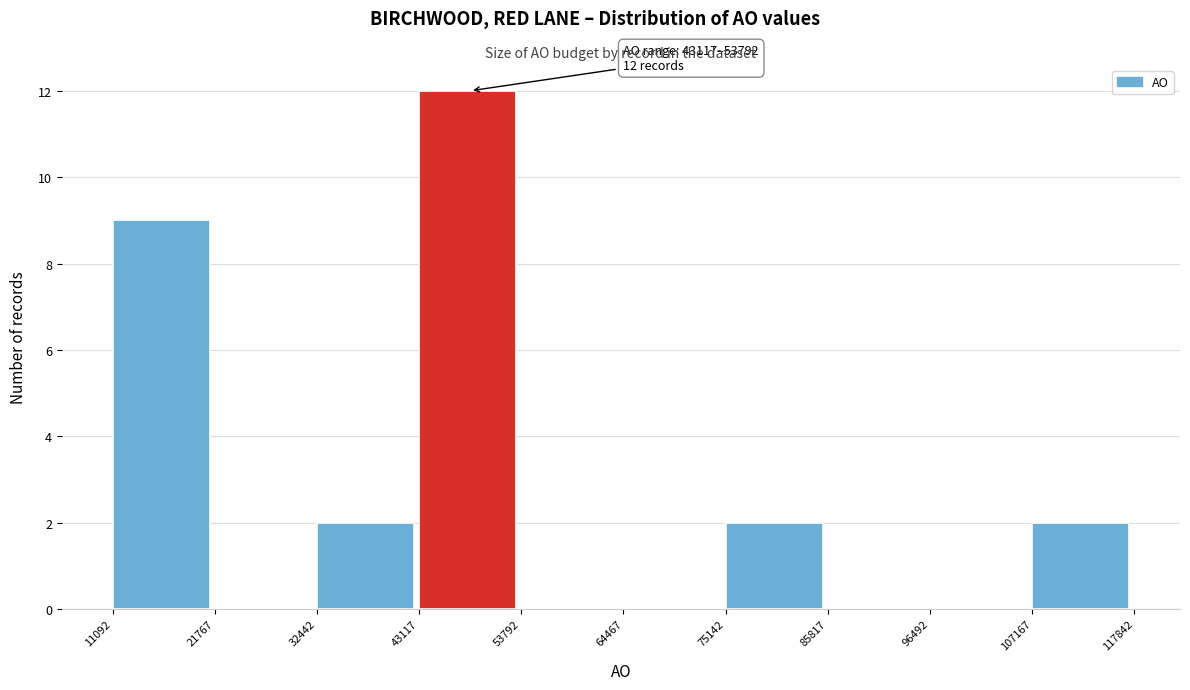

Over which range of the x-axis is the bar tallest?

43117 to 53792